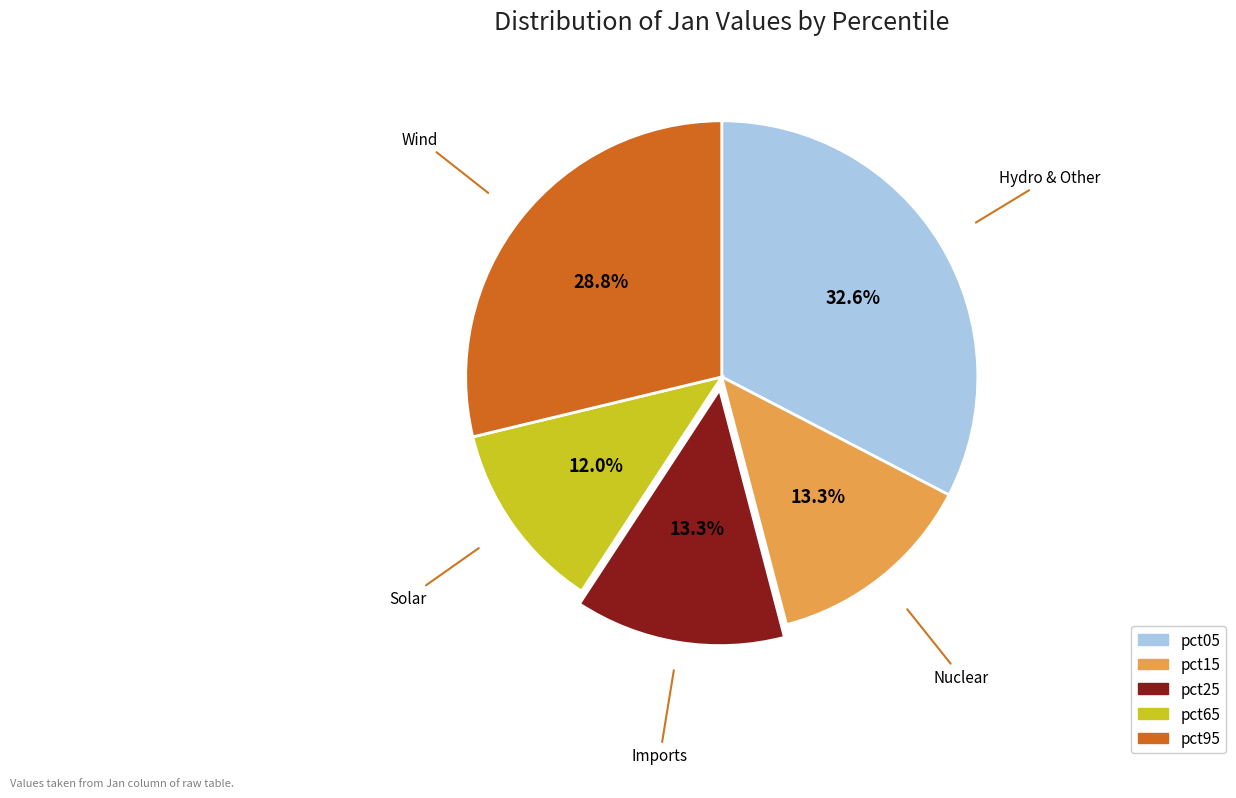

Is there any slice that represents more than half of the pie?

No